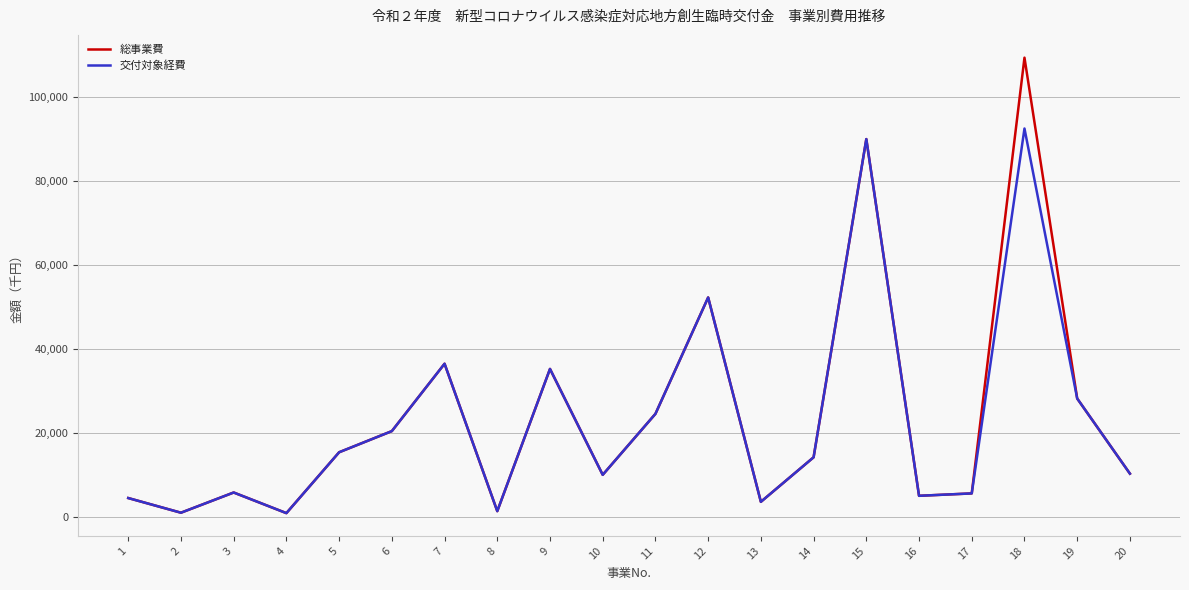

Is this an area chart (filled region under the line)?

No